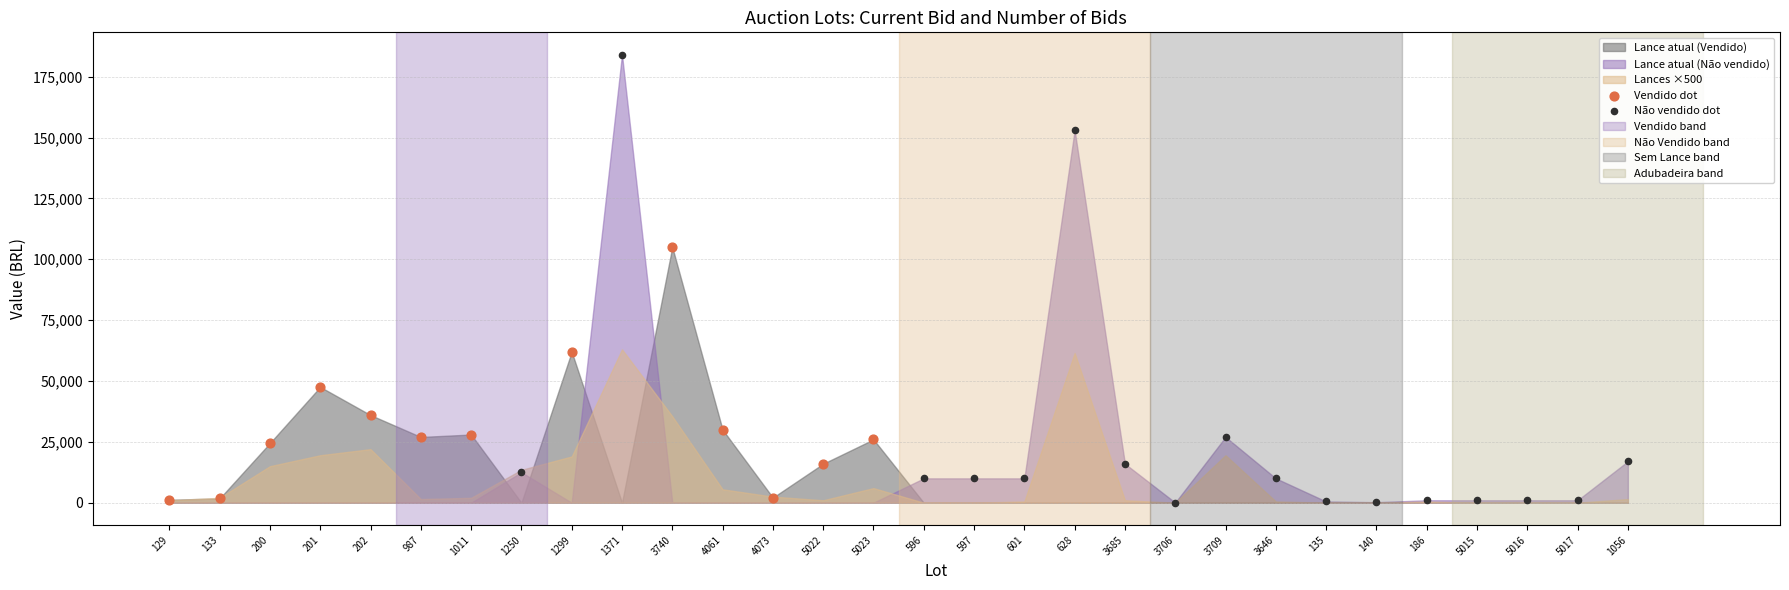

Which series reaches the maximum Y coordinate?

Não vendido dot